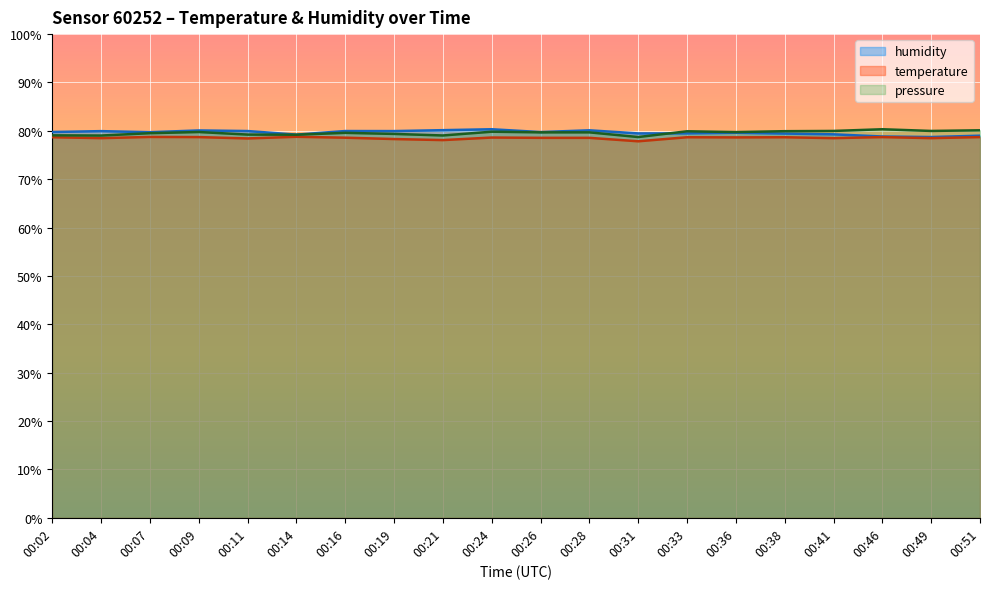

True or false: temperature has a value of 78.3 at 00:19.

True